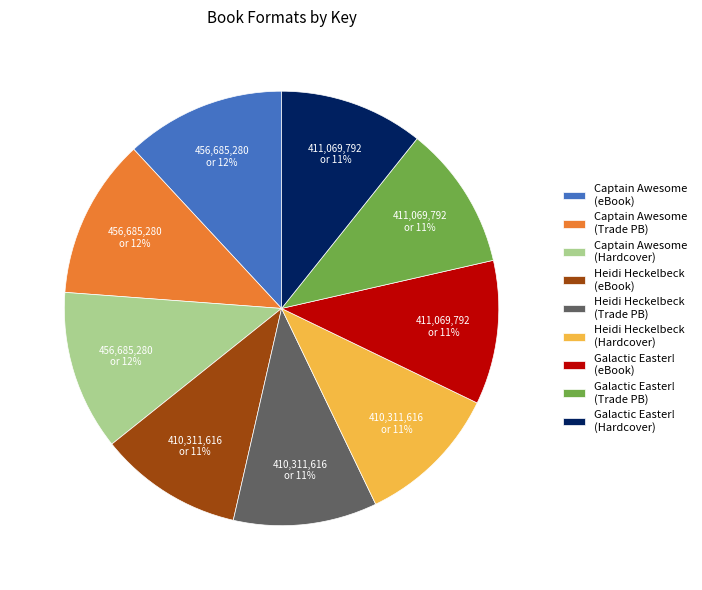

Do Heidi Heckelbeck (Hardcover) and Captain Awesome (Trade PB) together represent more than half of the pie?

No